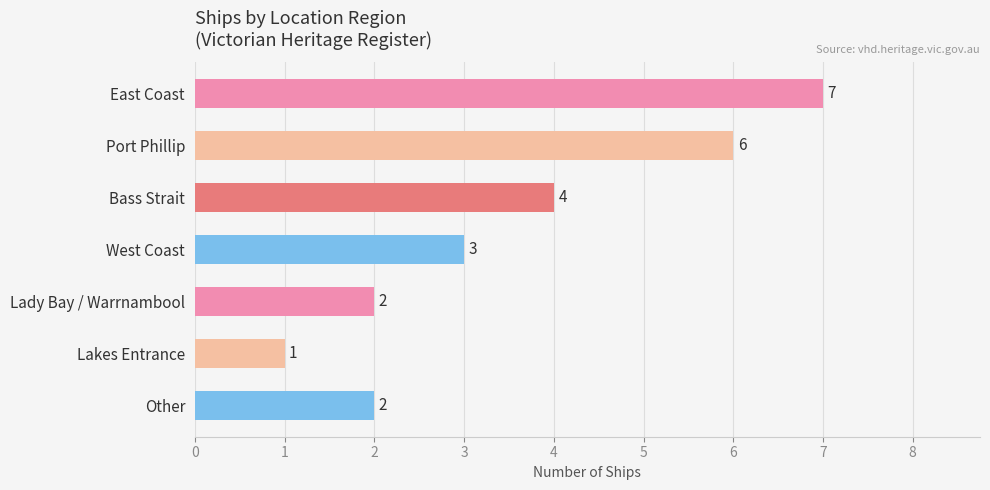

Reading top to bottom, list all the values displayed in this chart.

East Coast=7	Port Phillip=6	Bass Strait=4	West Coast=3	Lady Bay / Warrnambool=2	Lakes Entrance=1	Other=2